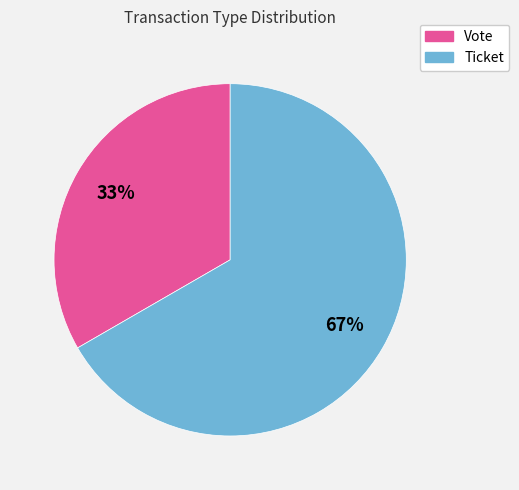

Which category has the biggest portion of the pie?

Ticket